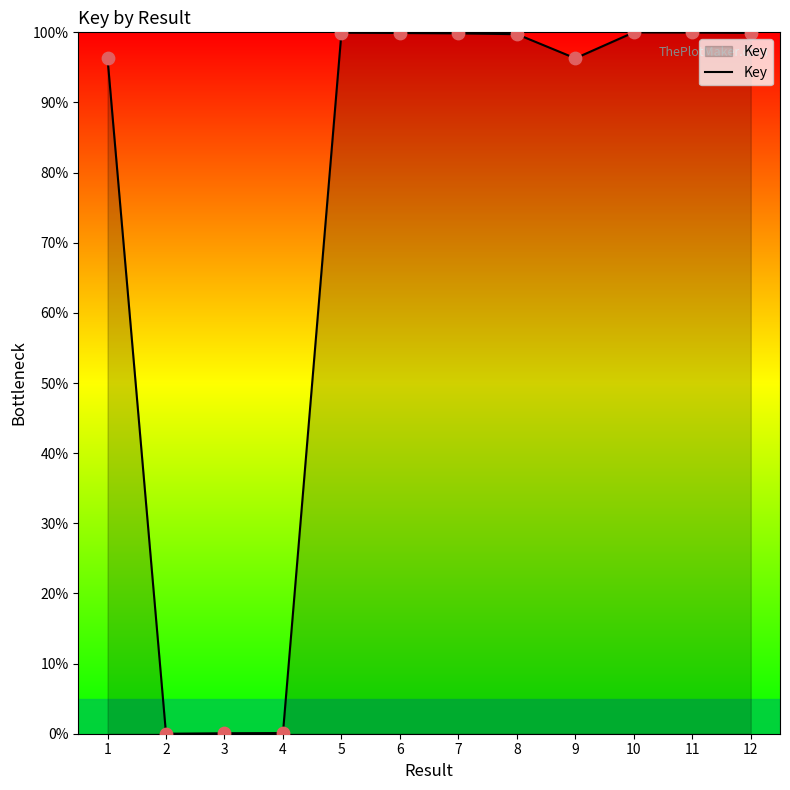

What is the ratio of the value at 7 to the value at 6?

1.0